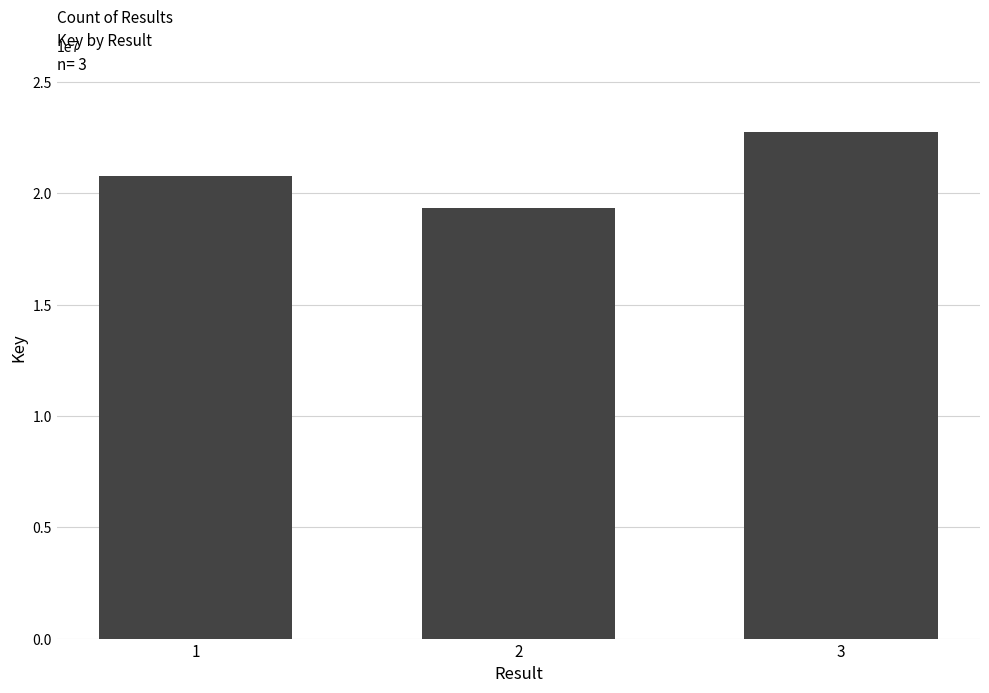

What is the sum of all values?

62897561